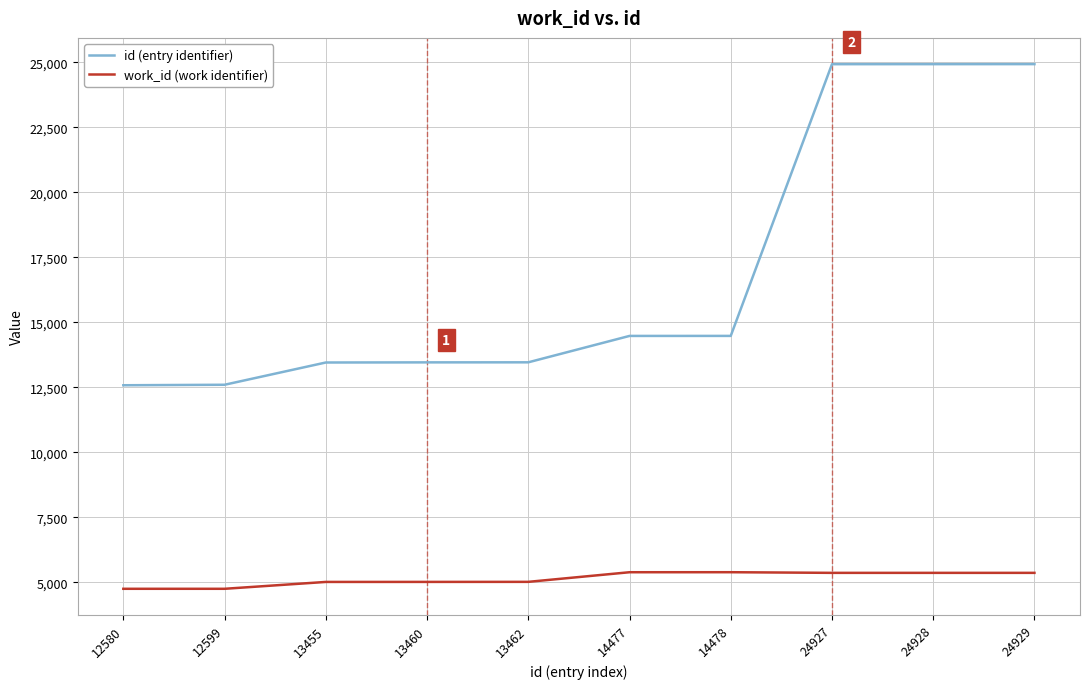

Which series has the largest range (max minus min)?

id (entry identifier)